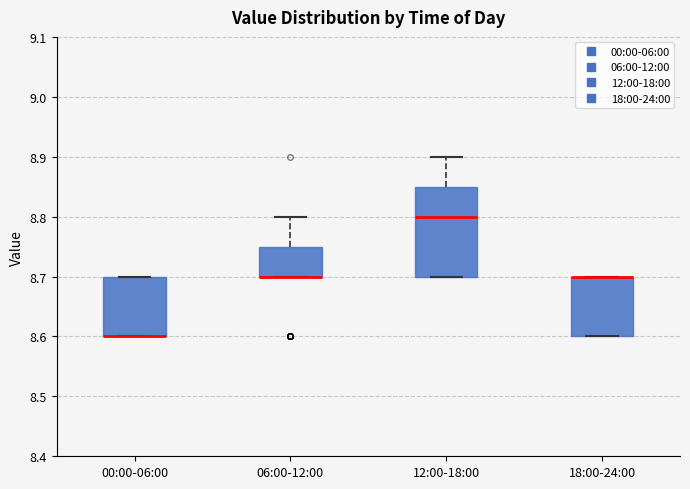

Reading left to right, read every box against the y-axis: the position of its median line, the range the box covers, and the ends of its whiskers. The values are not printed on the chart, so give them approximately, as read against the axis.

00:00-06:00: median 8.60 (drawn on the box's lower edge), box 8.60 to 8.70, whiskers 8.60 to 8.70
06:00-12:00: median 8.70 (drawn on the box's lower edge), box 8.70 to 8.75, whiskers 8.70 to 8.80
12:00-18:00: median 8.80, box 8.70 to 8.85, whiskers 8.70 to 8.90
18:00-24:00: median 8.70 (drawn on the box's upper edge), box 8.60 to 8.70, whiskers 8.60 to 8.70